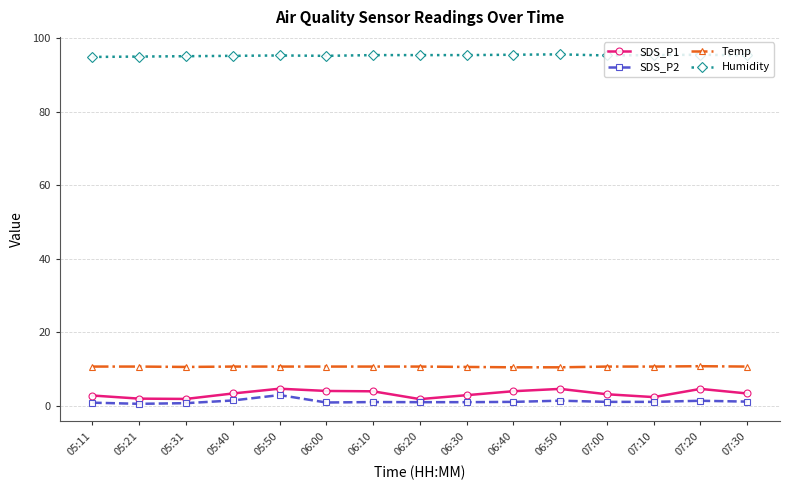

The SDS_P1 series shows 4.6 at 07:20. True or false?

True